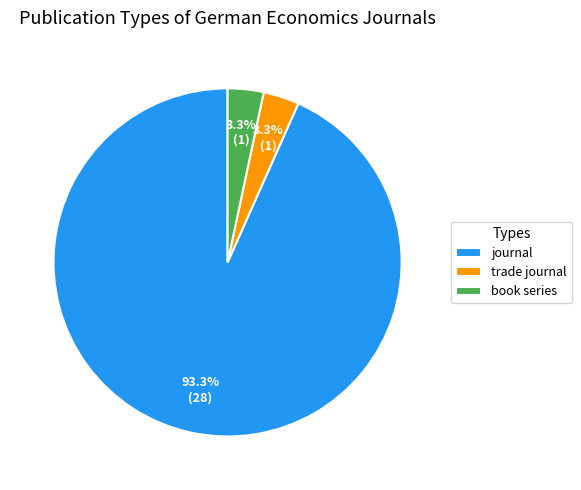

Count the number of slices in the pie.

3